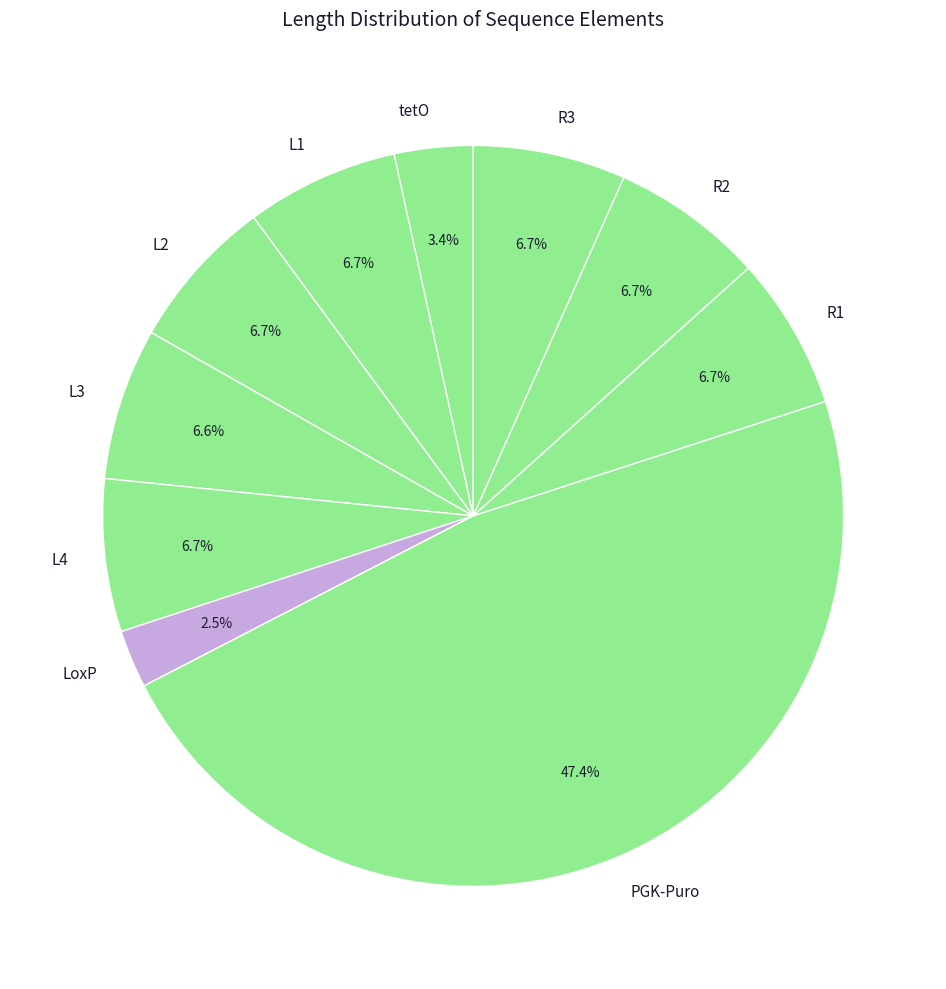

Which has a higher value, PGK-Puro or L4?

PGK-Puro